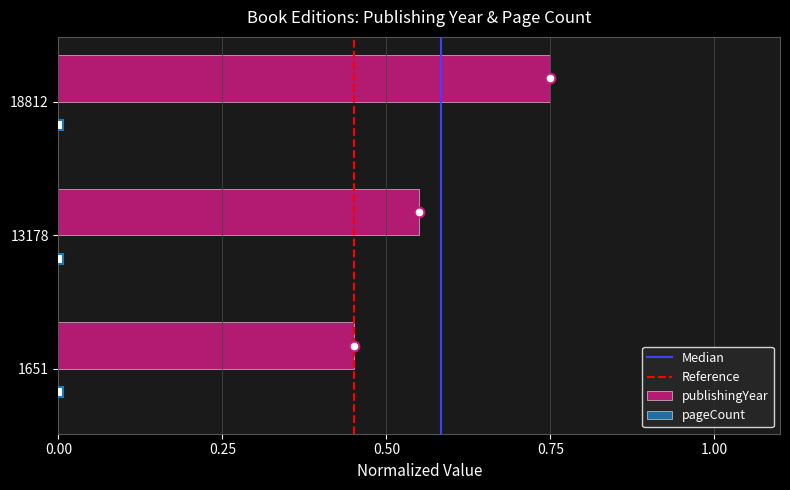

What is the sum of all values?

1.8